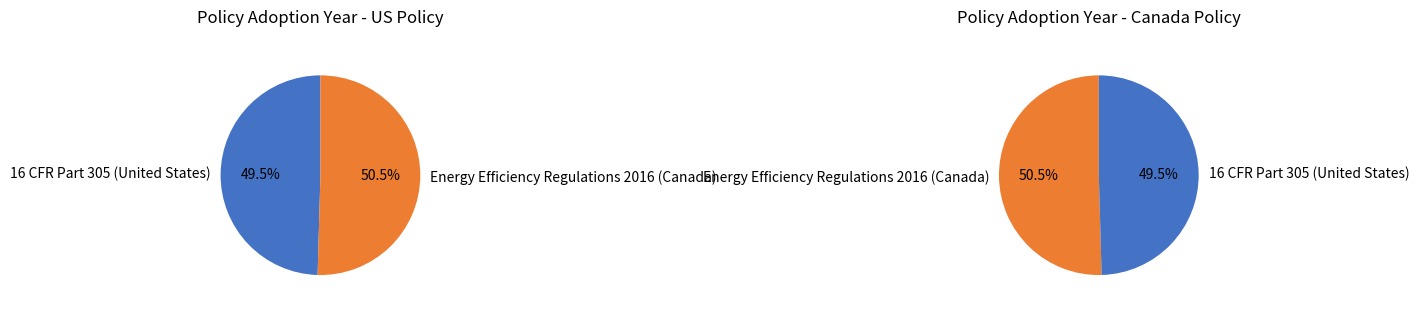

What is the change in value from 16 CFR Part 305 (United States) to Energy Efficiency Regulations 2016 (Canada)?

+36